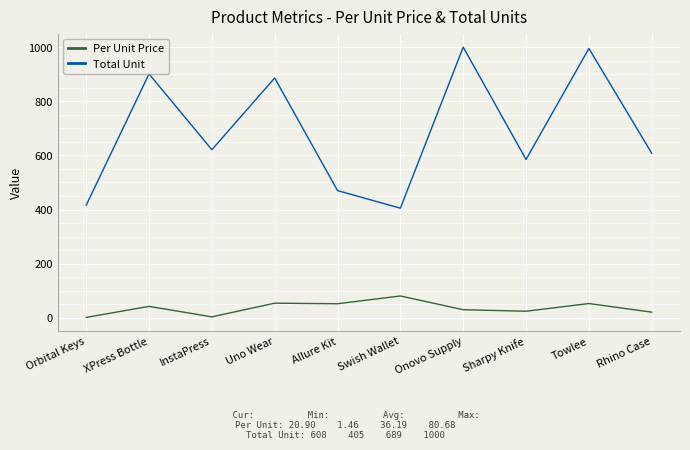

What is the average value of the Total Unit series?

688.7